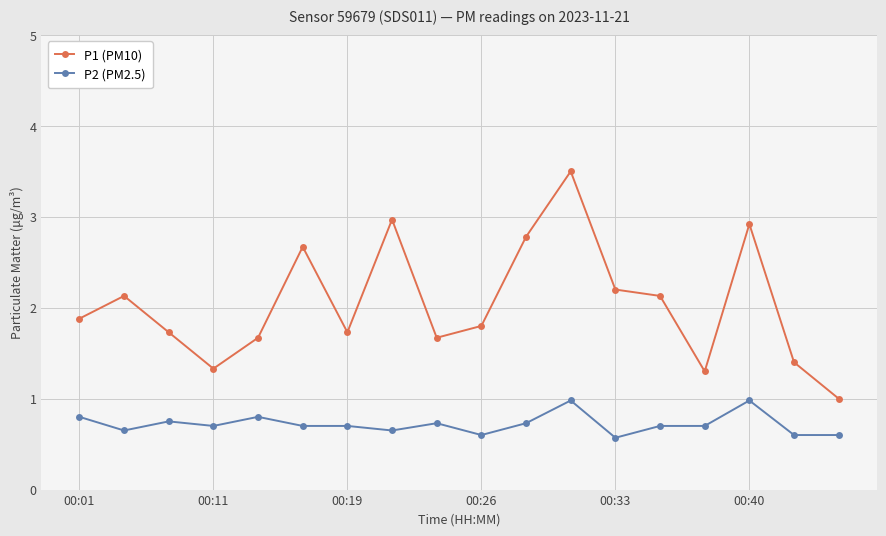

True or false: P2 (PM2.5) has more than 0 interior local peaks.

True